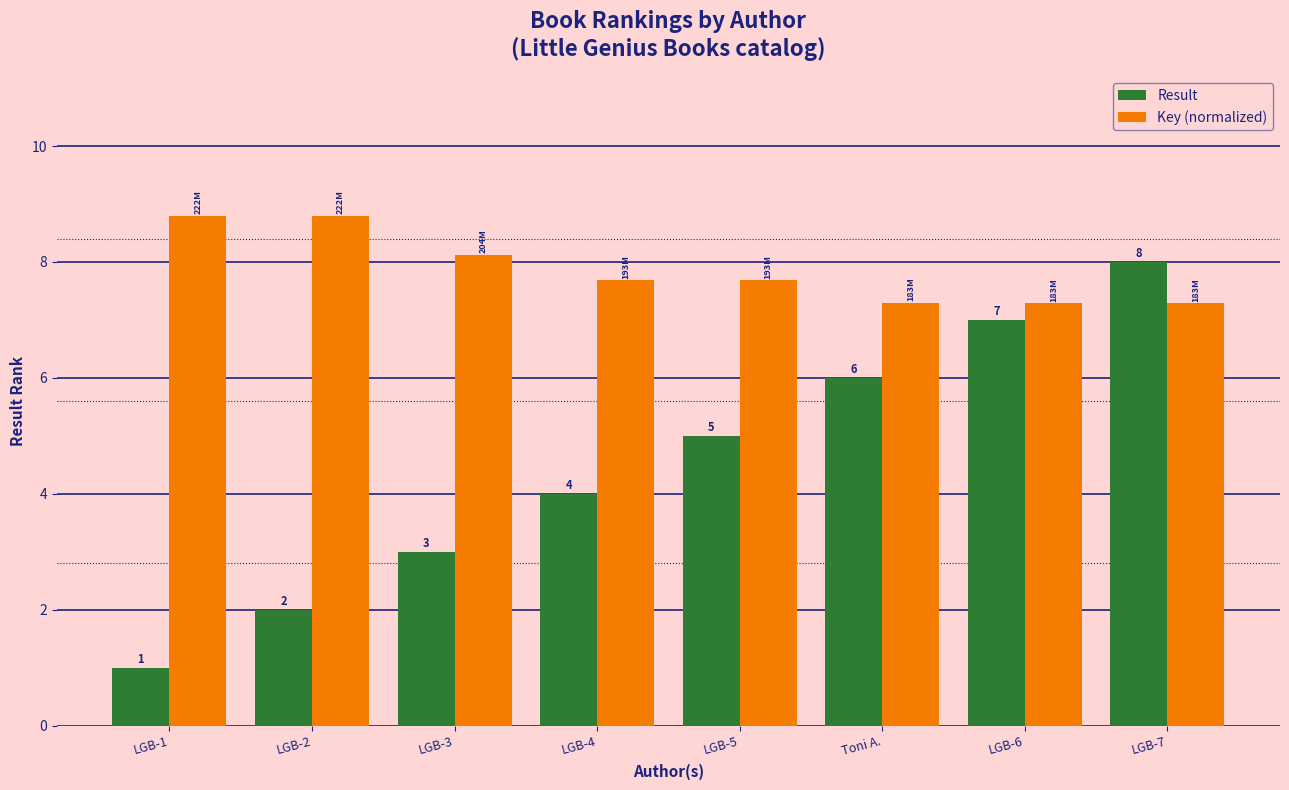

True or false: Key (normalized) has a value of 7.3 at LGB-7.

True